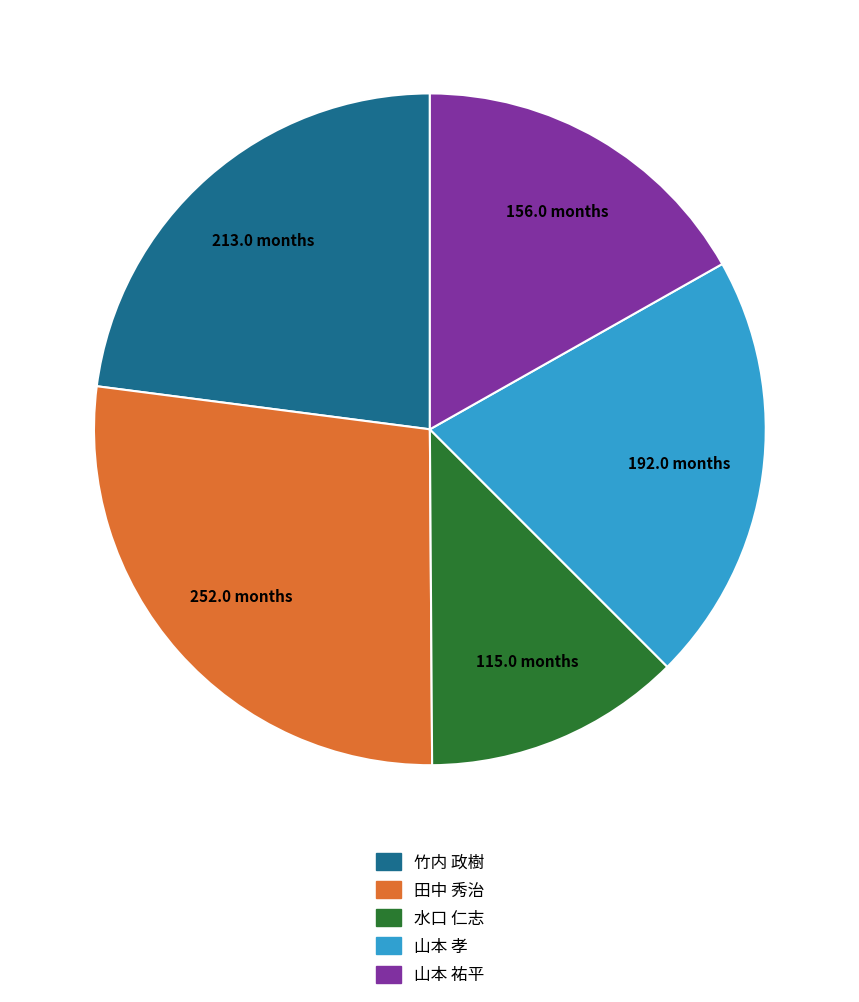

Does 山本 祐平 account for over 50% of the chart?

No